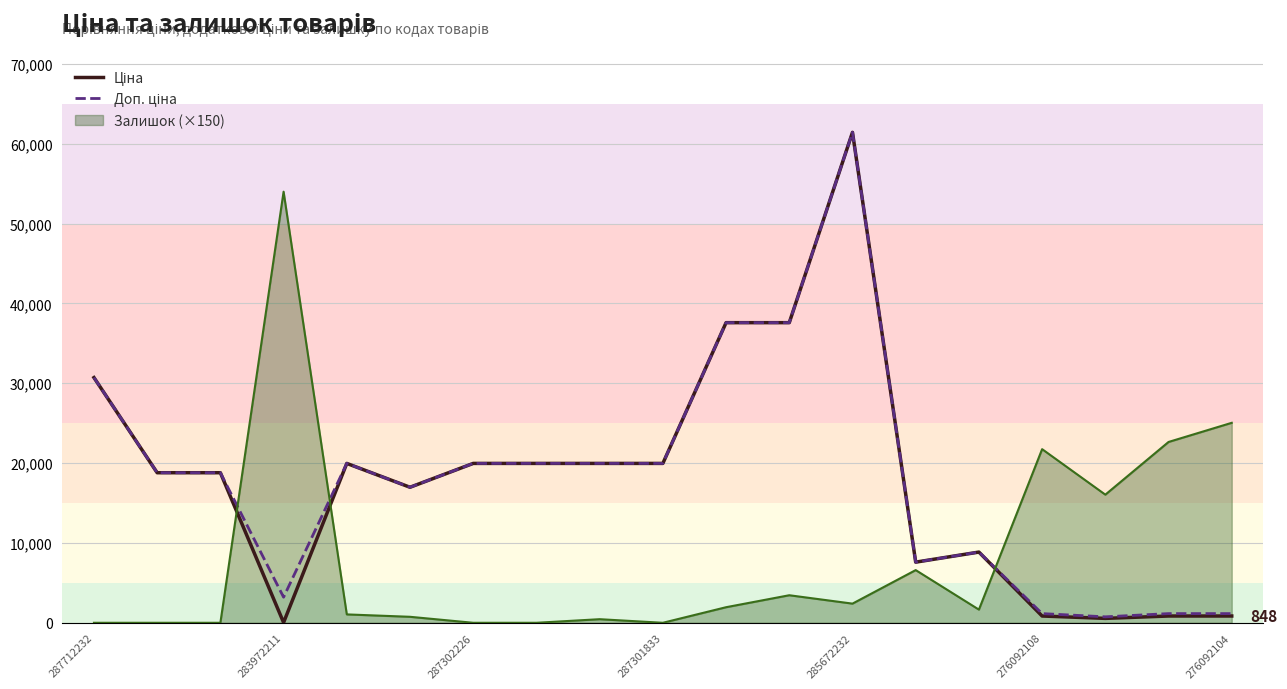

In Ціна, how many points are lower than both neighbors (excluding endpoints)?

4